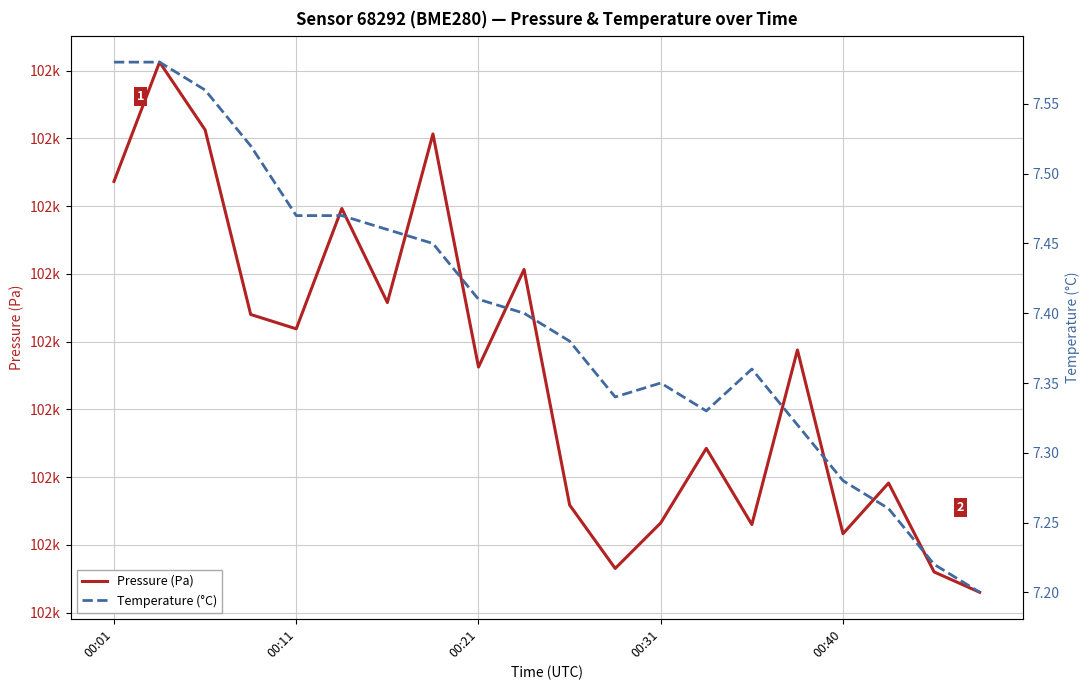

What is the sum of the Pressure (Pa) values at 00:40 and 18?

204907.0